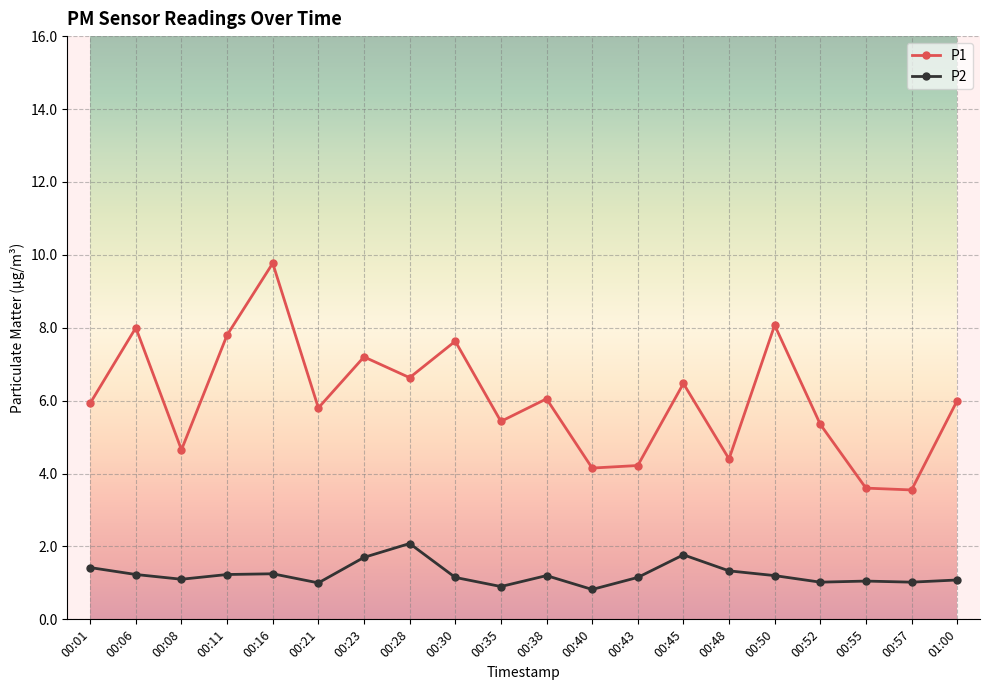

Is the value of P2 at 00:01 greater than the value of P1 at 00:48?

No